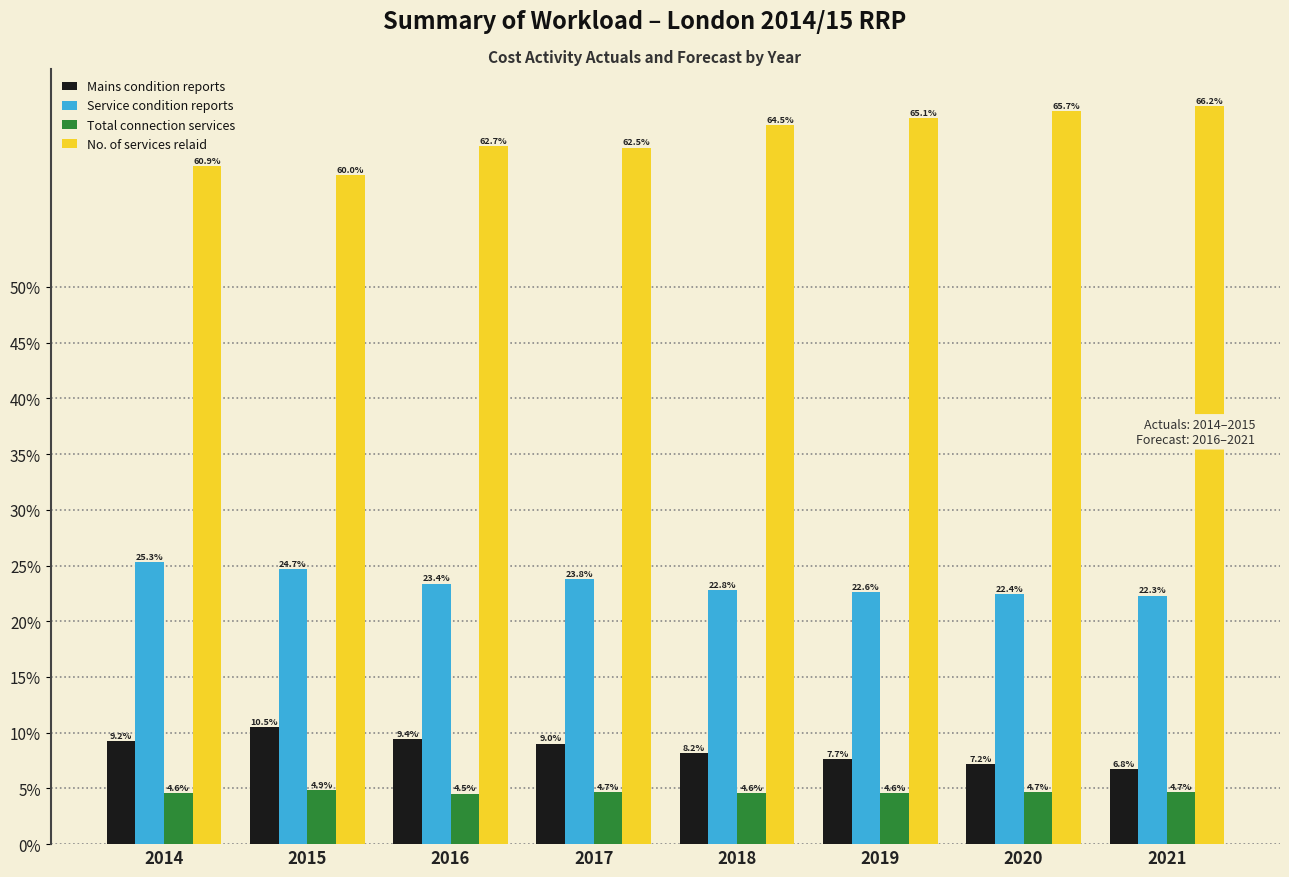

Is it true that Mains condition reports equals 11.9 at 2019?

False